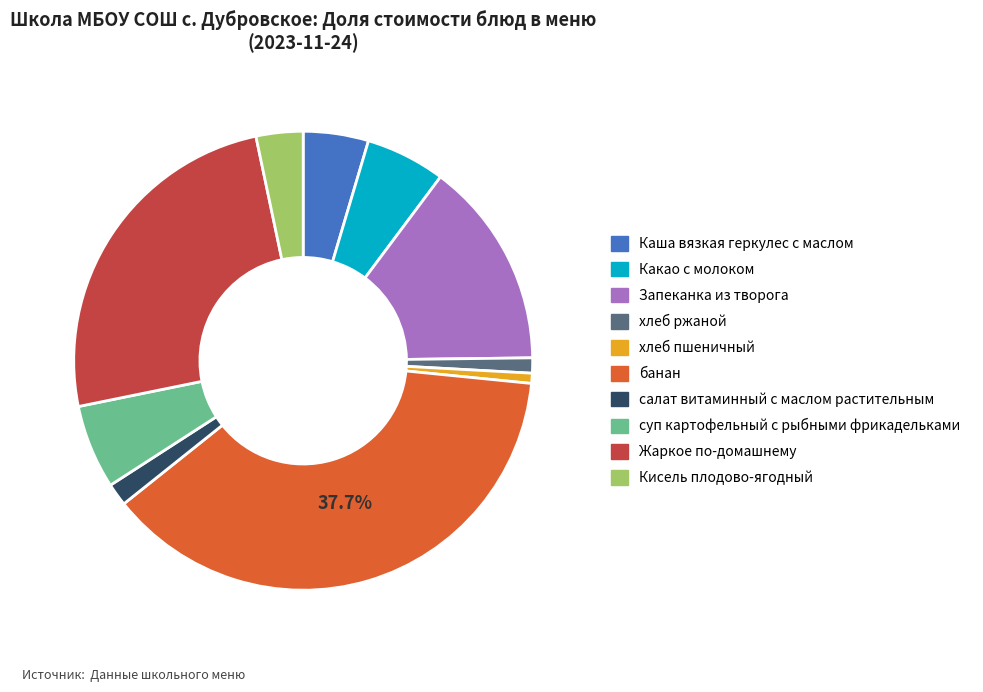

Which slice is the largest?

банан